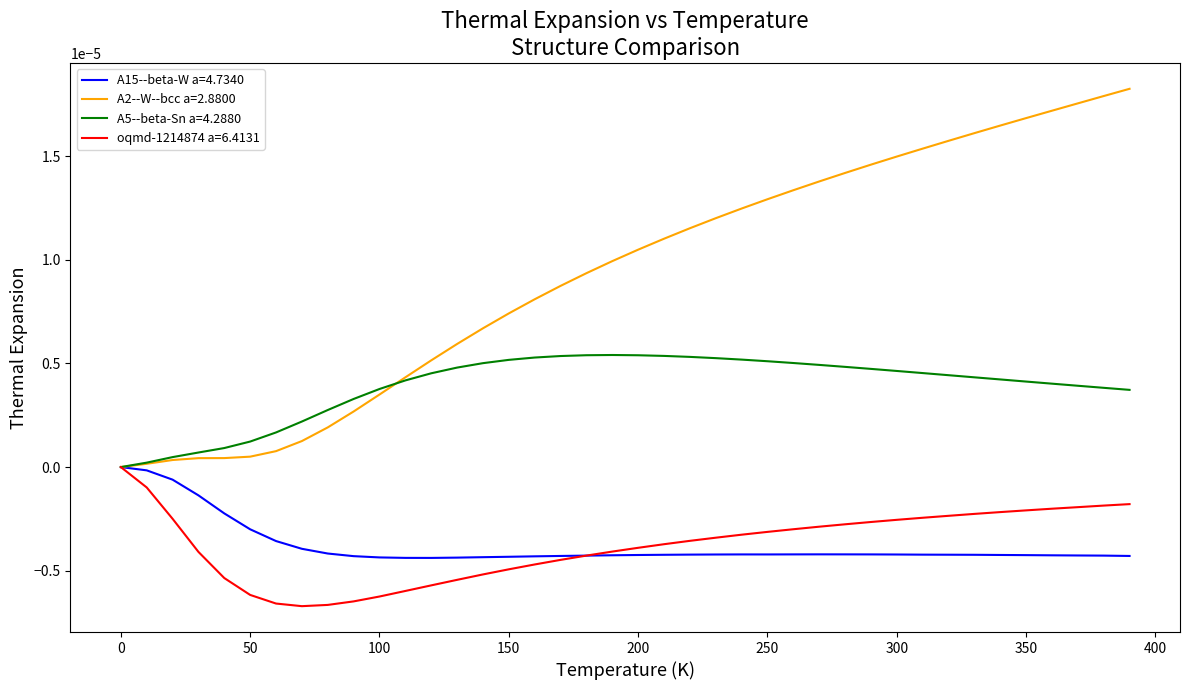

Which series has the largest range (max minus min)?

A2--W--bcc a=2.8800